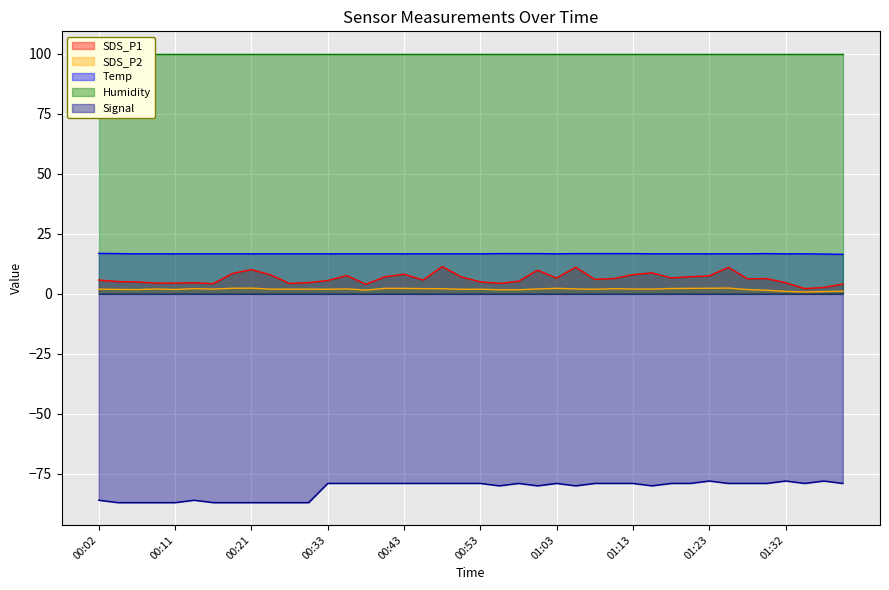

True or false: Temp and Signal cross at least once.

False